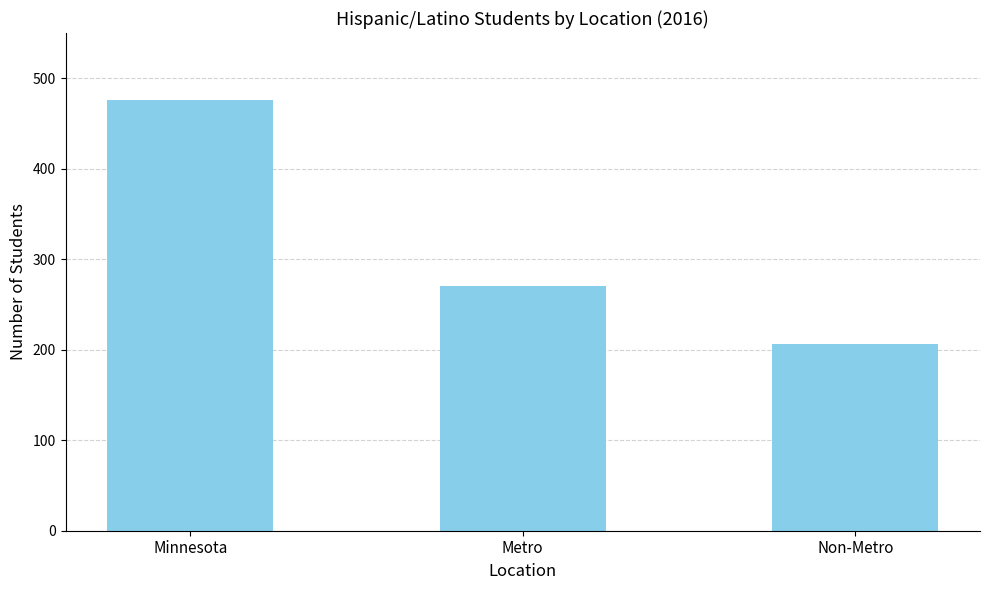

What is the value of the 3rd bar from the left?

206